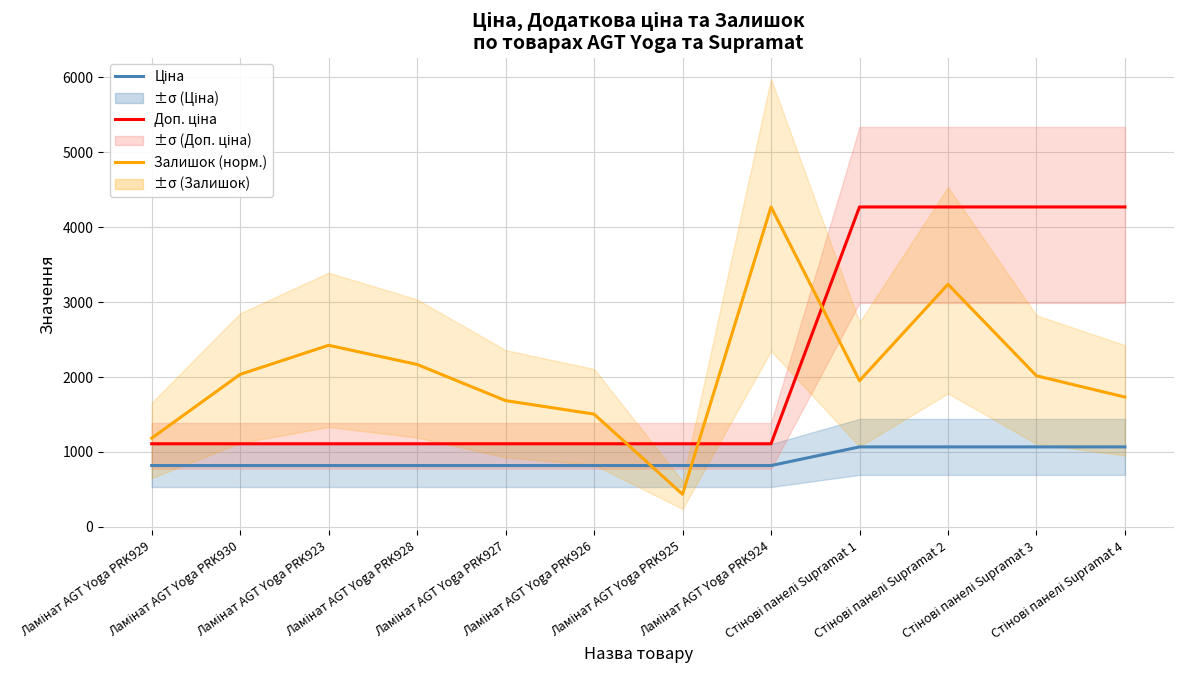

At which label does Доп. ціна reach its minimum?

Ламінат AGT Yoga PRK929